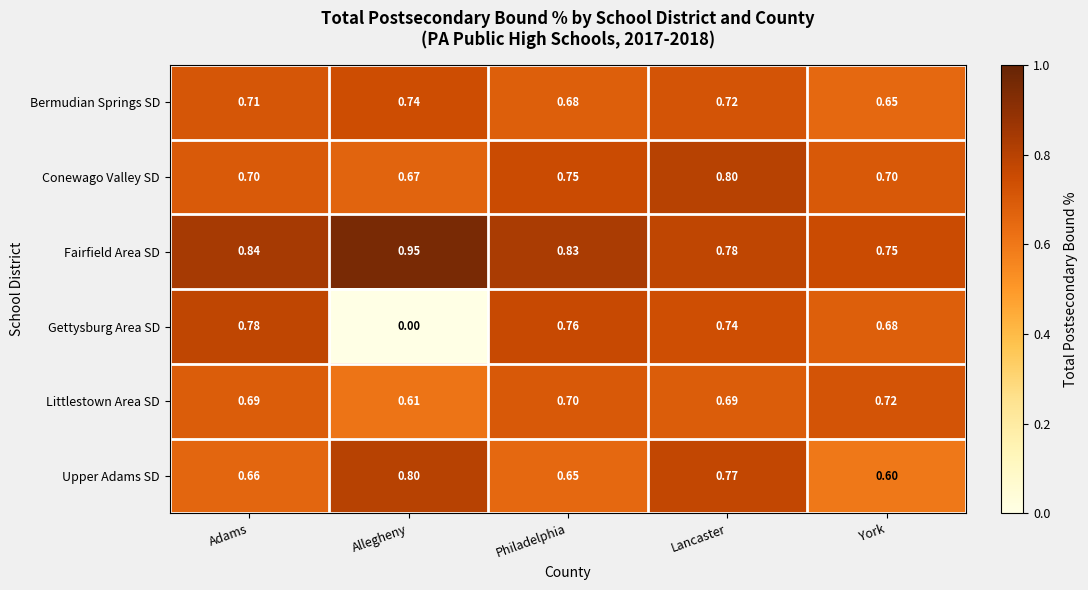

At how many categories does at least one series exceed 0?

5